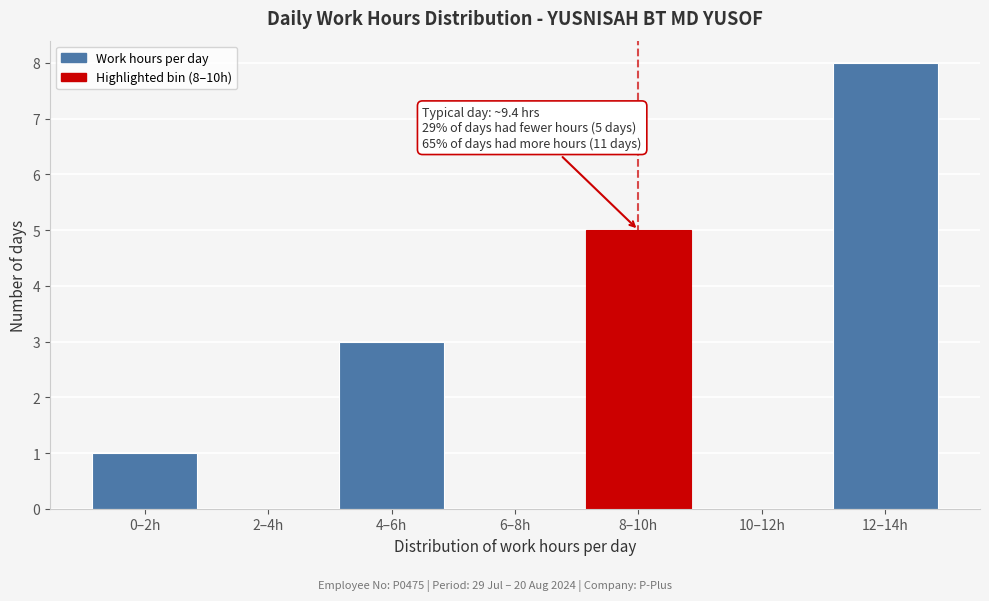

Reading left to right, transcribe all the data shown in this chart.

0–2h=1	2–4h=0	4–6h=3	6–8h=0	8–10h=5	10–12h=0	12–14h=8